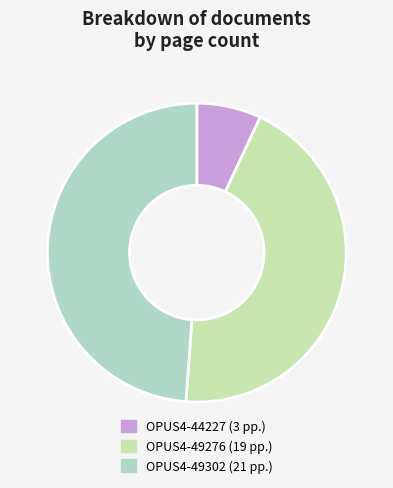

Which category has the smallest portion of the pie?

OPUS4-44227